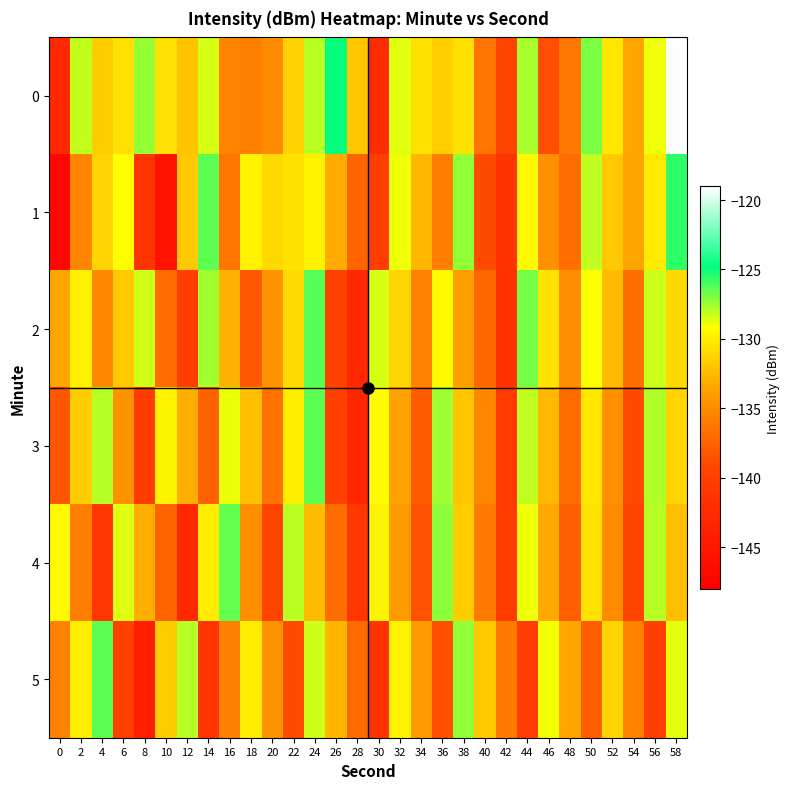

At 32, list the series in order from largest to smallest.

0, 1, 5, 2, 3, 4